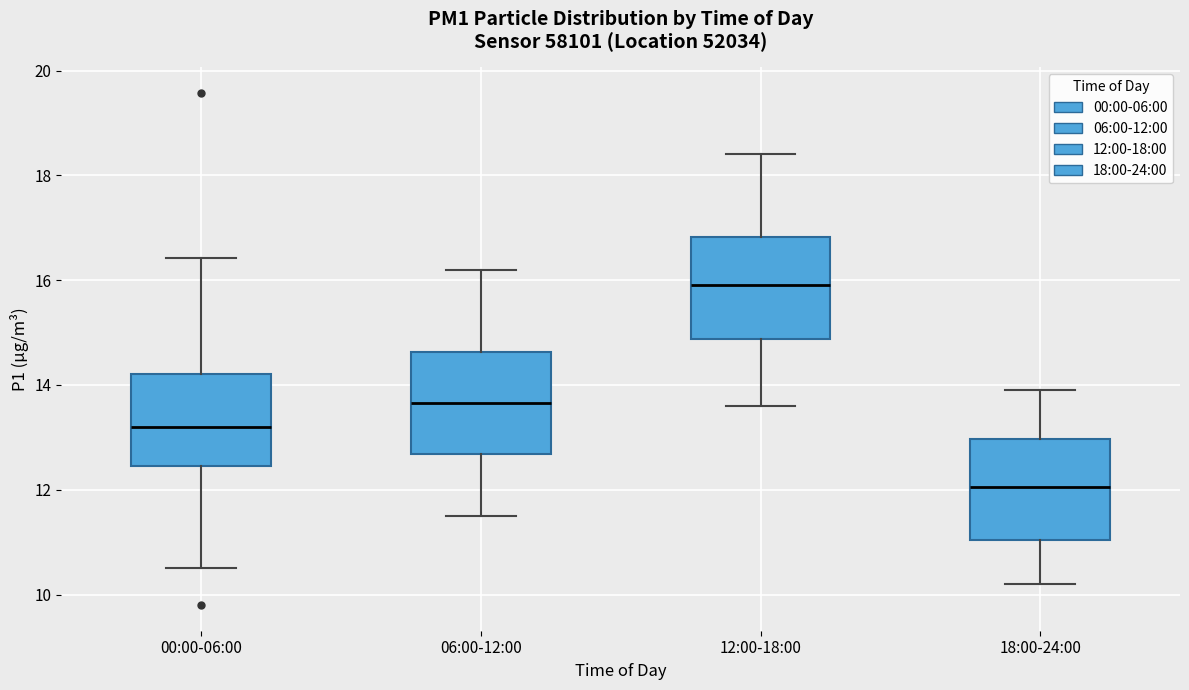

Which box's median line is the highest?

12:00-18:00